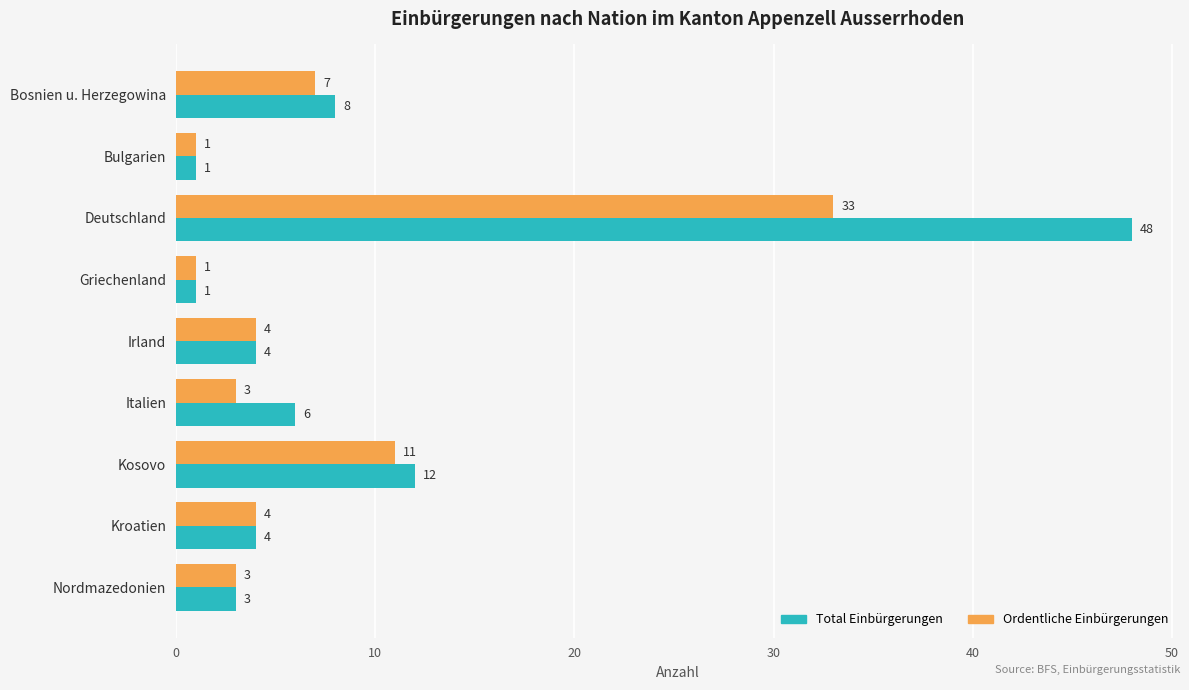

At how many categories does at least one series exceed 27?

1